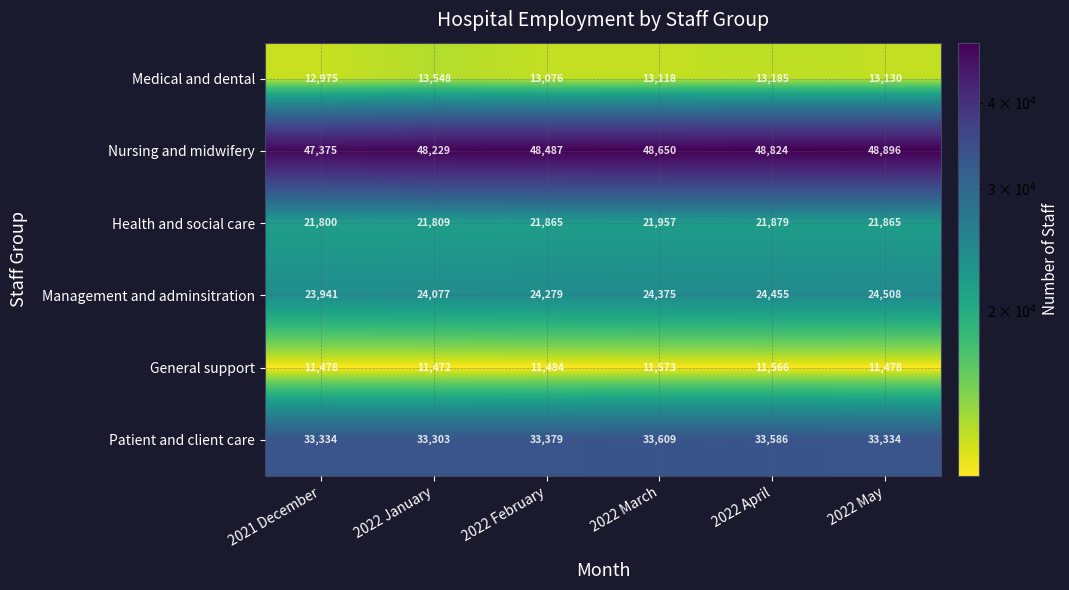

Count the number of data series in this chart.

6